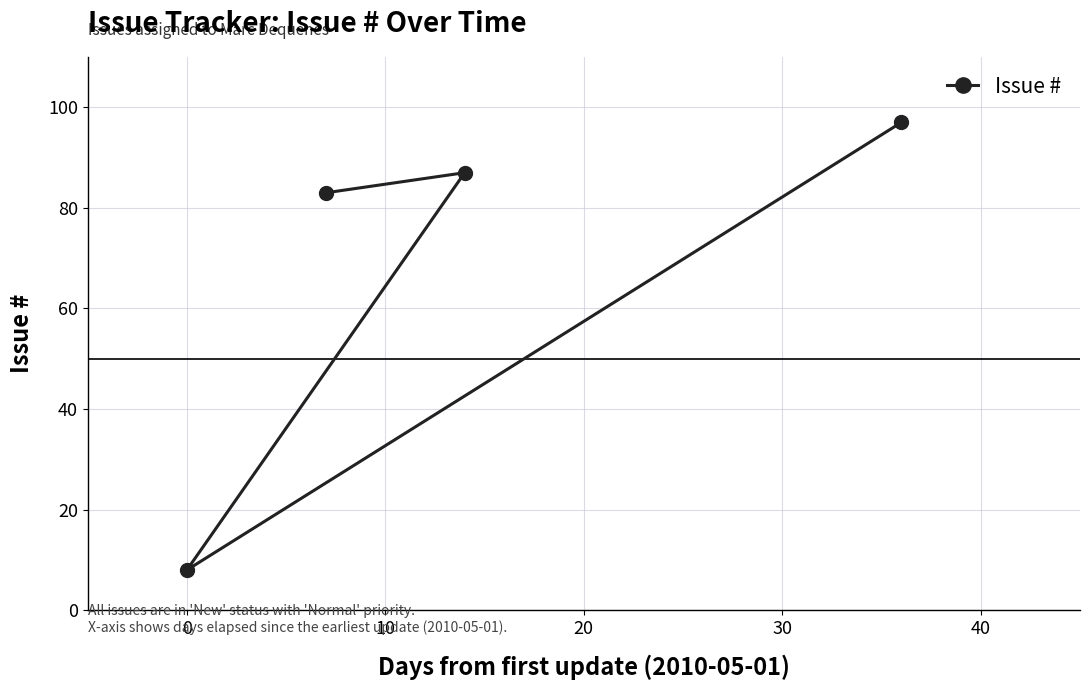

The value at 0 is 8. True or false?

True